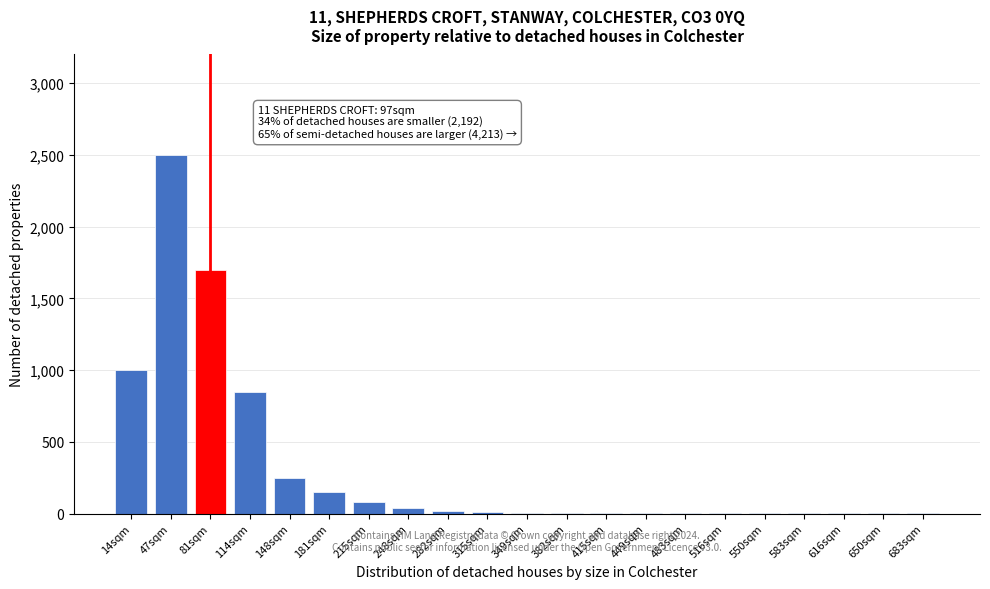

The value at 47sqm is 1565. True or false?

False